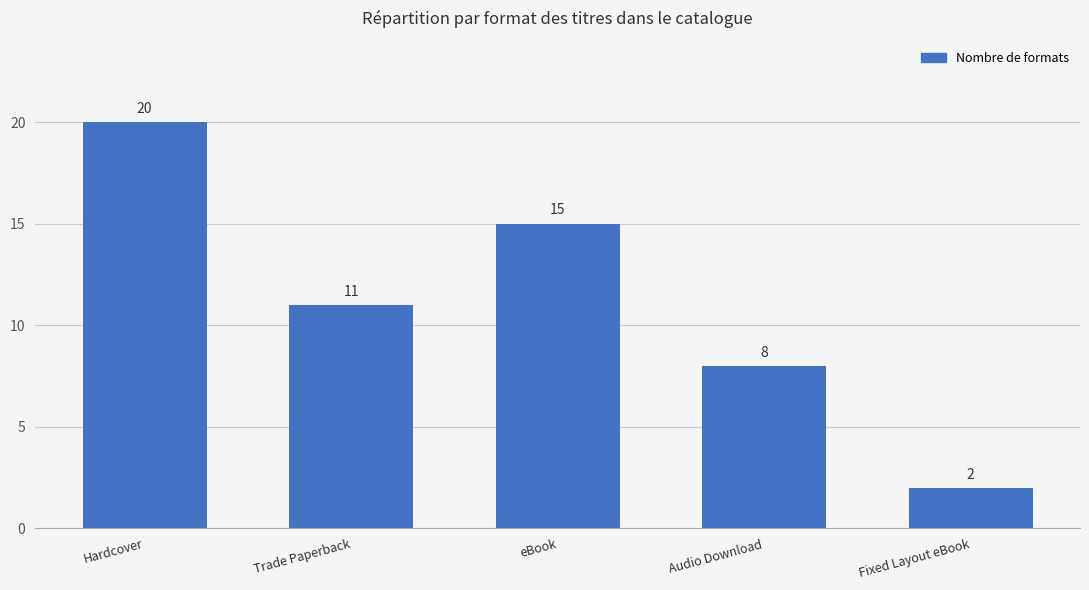

Reading left to right, what are all the values shown in this chart?

20	11	15	8	2